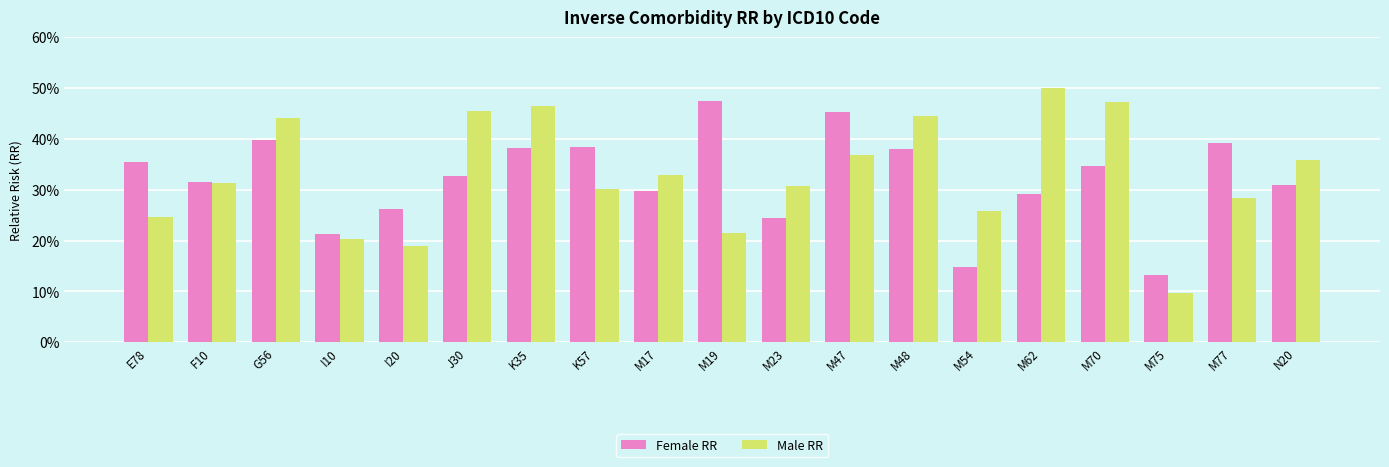

Reading left to right, transcribe all the data shown in this chart.

Female RR: 0.4	0.3	0.4	0.2	0.3	0.3	0.4	0.4	0.3	0.5	0.2	0.5	0.4	0.1	0.3	0.3	0.1	0.4	0.3
Male RR: 0.2	0.3	0.4	0.2	0.2	0.5	0.5	0.3	0.3	0.2	0.3	0.4	0.4	0.3	0.5	0.5	0.1	0.3	0.4